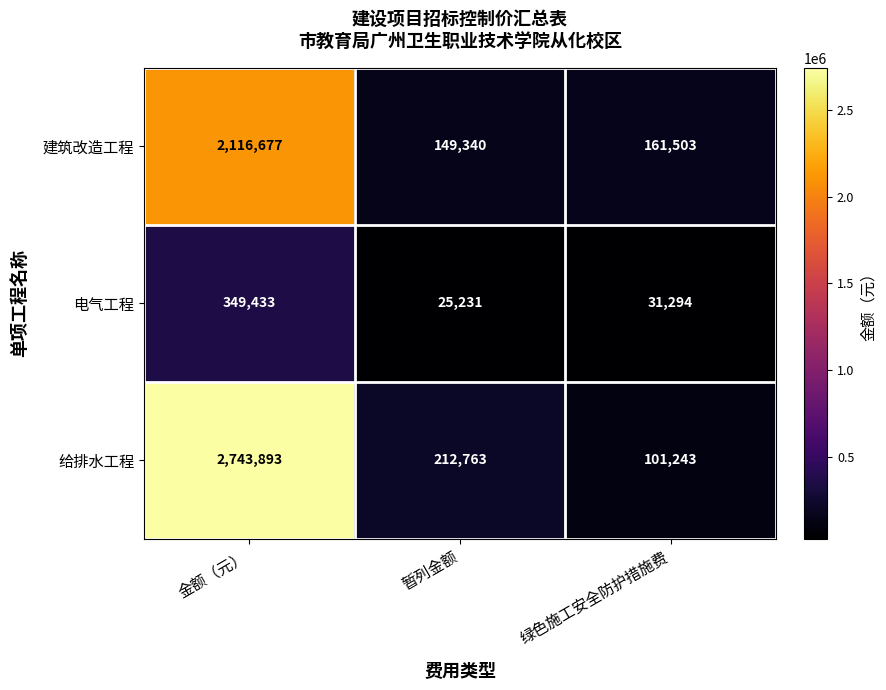

Is it true that 给排水工程 equals 101243 at 绿色施工安全防护措施费?

True